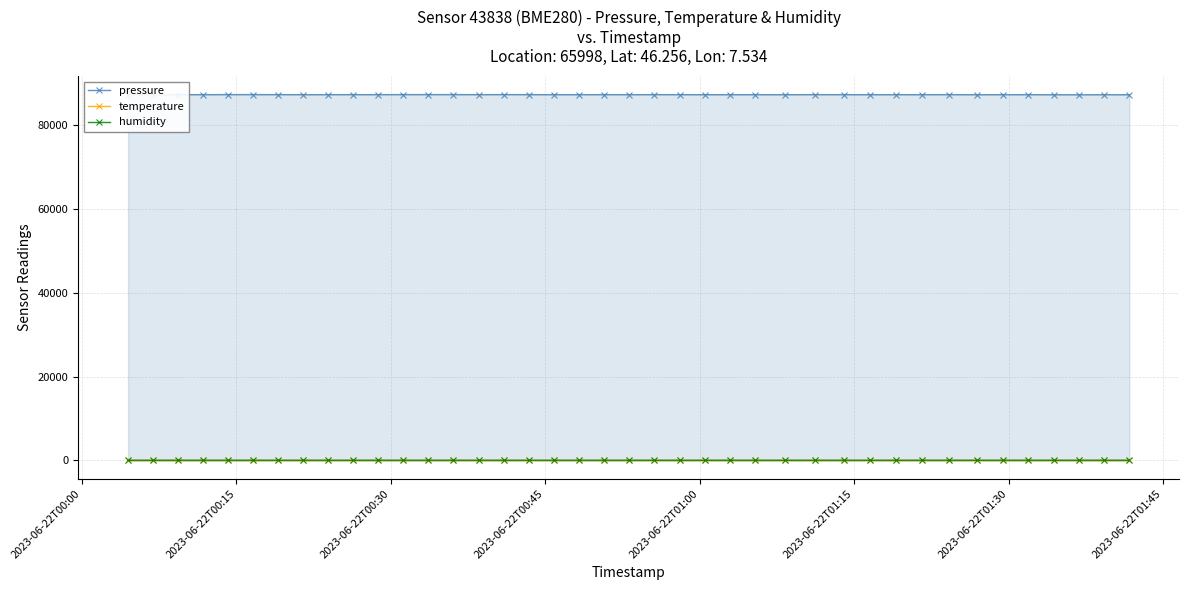

Which series has the largest total across all categories?

pressure